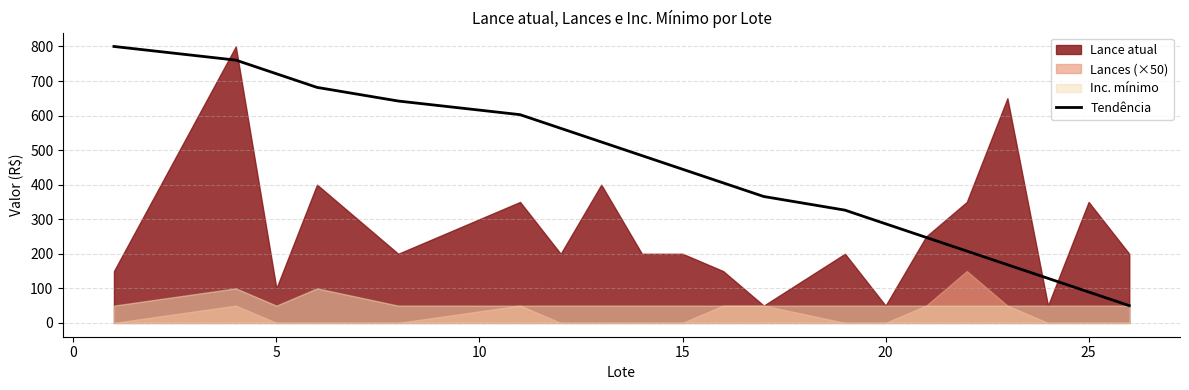

Does the chart display data point markers on the line(s)?

No